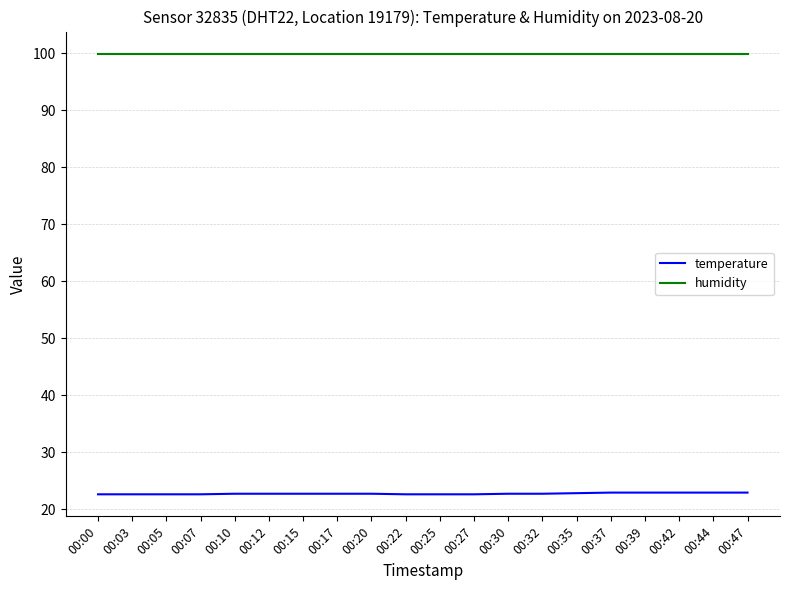

What is the approximate value of humidity at 00:42?

99.9